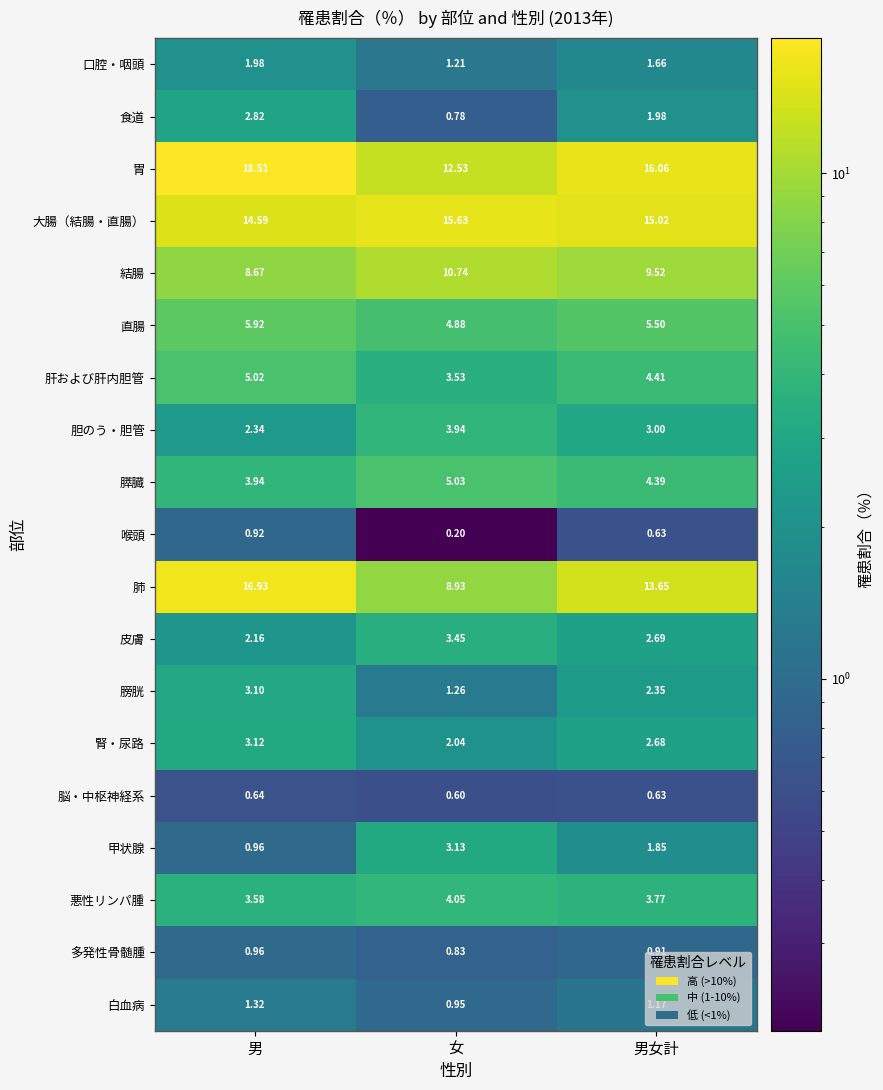

What is the difference between the highest and lowest values at 男?

17.9